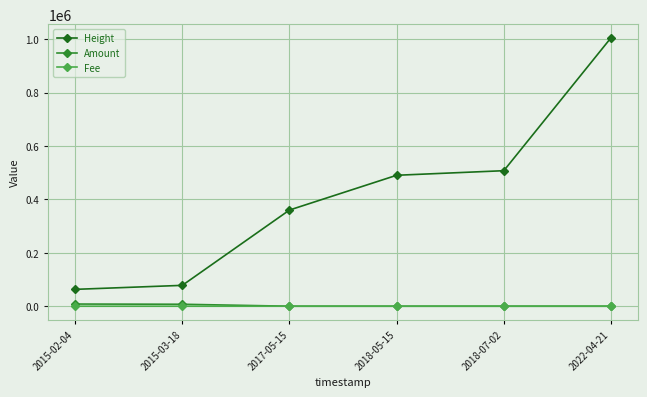

What is the difference between the maximum and minimum values in the Fee series?

0.9